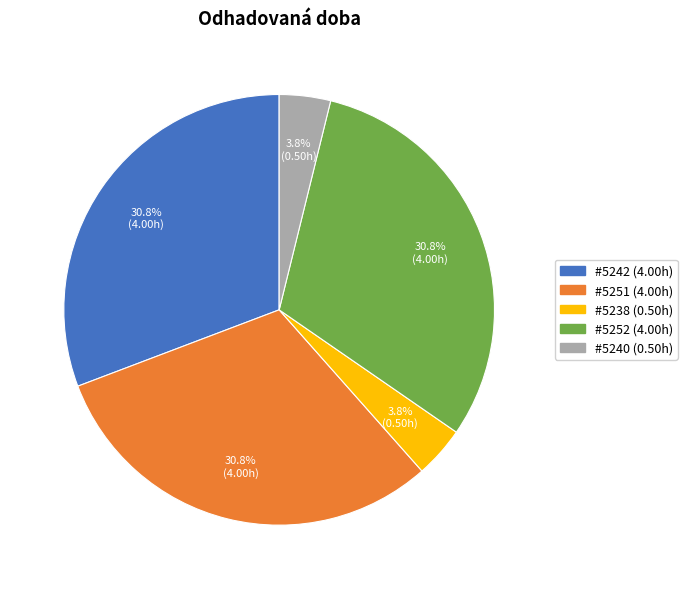

Count the number of slices in the pie.

5